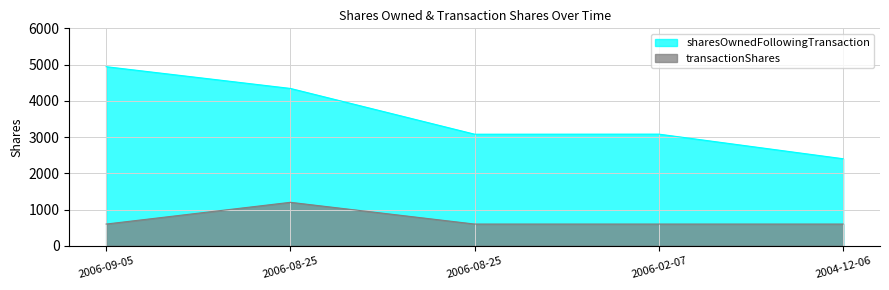

True or false: transactionShares and sharesOwnedFollowingTransaction intersect in this chart.

False